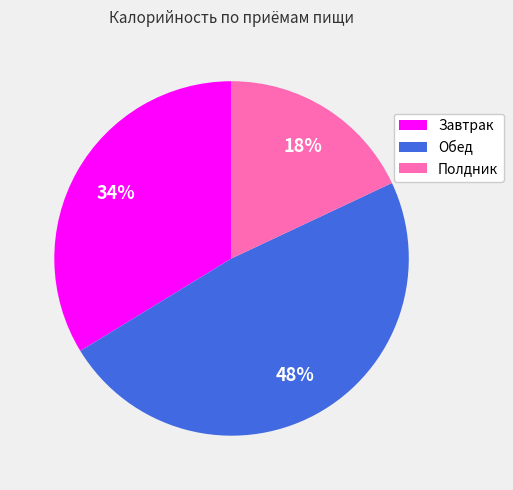

To the nearest percent, what is the difference between the Обед and Полдник slice percentages?

30%